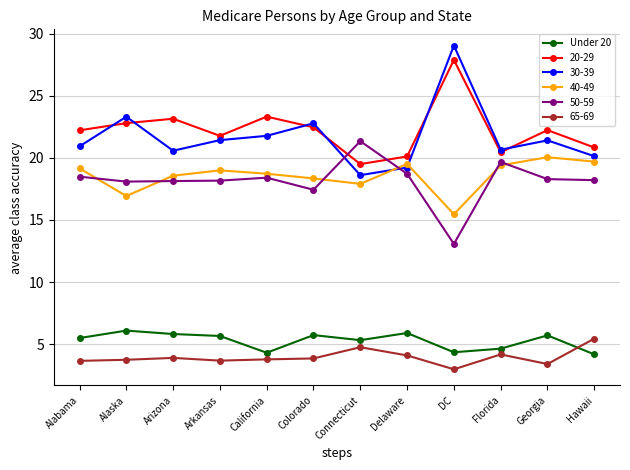

Which category has the lowest value across all series?

DC